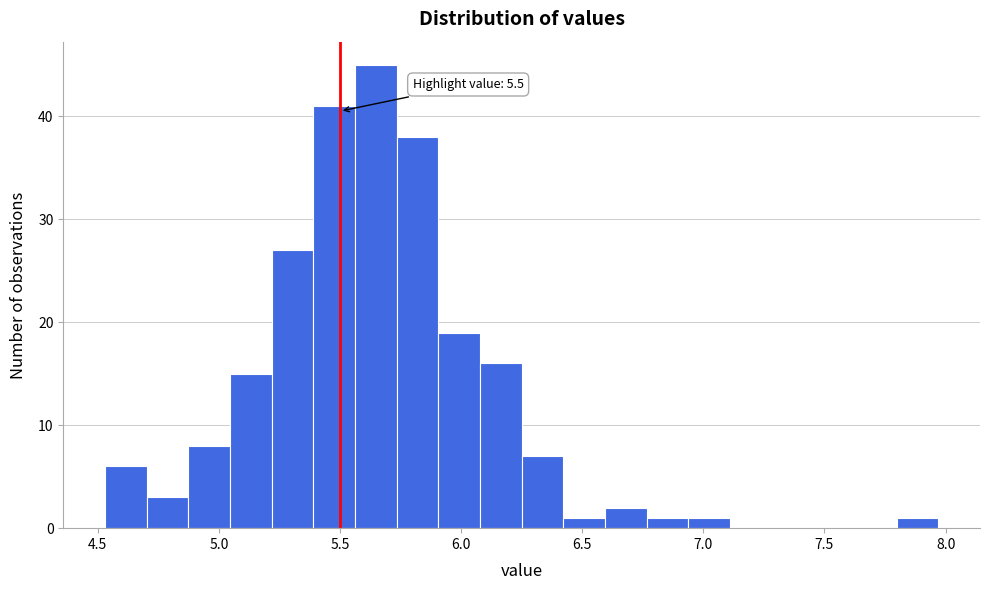

Around what value on the x-axis is the tallest bar? Give the approximate position of its centre, as read against the axis.

5.65